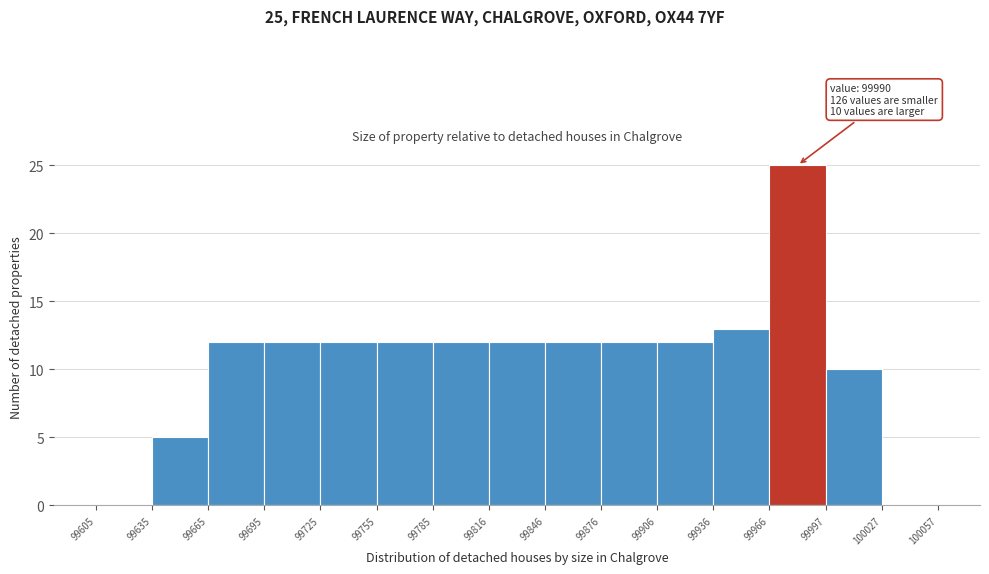

Over which range of the x-axis is the bar tallest?

99966 to 99997